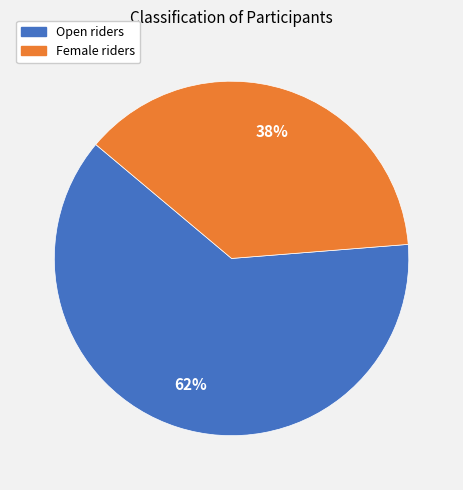

How many slices are in this pie chart?

2